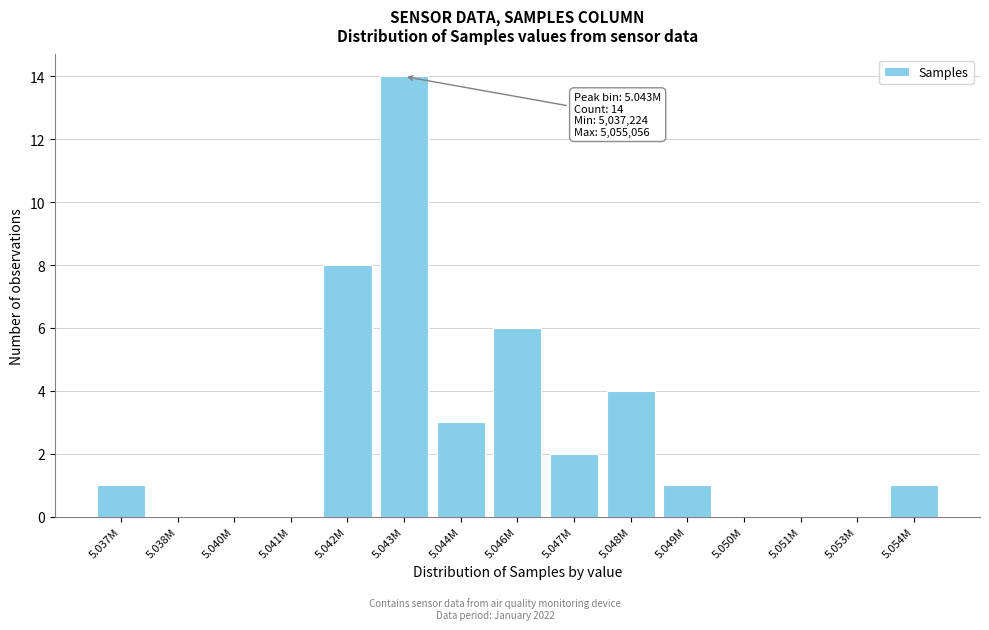

Reading left to right, list all the values displayed in this chart.

5.037M=1	5.038M=0	5.040M=0	5.041M=0	5.042M=8	5.043M=14	5.044M=3	5.046M=6	5.047M=2	5.048M=4	5.049M=1	5.050M=0	5.051M=0	5.053M=0	5.054M=1